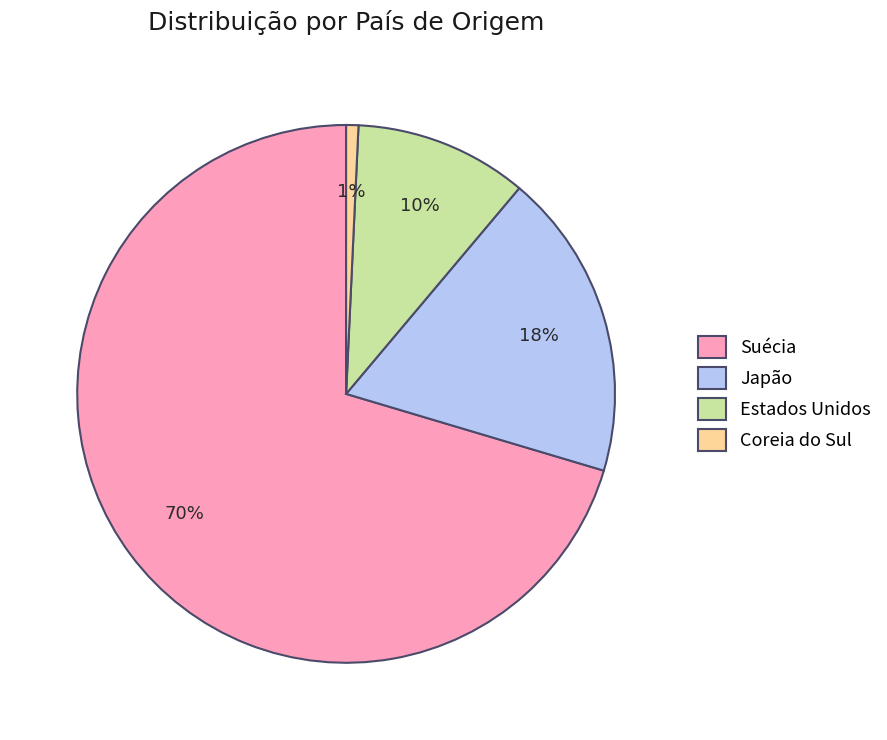

Which slice represents more than half of the pie?

Suécia